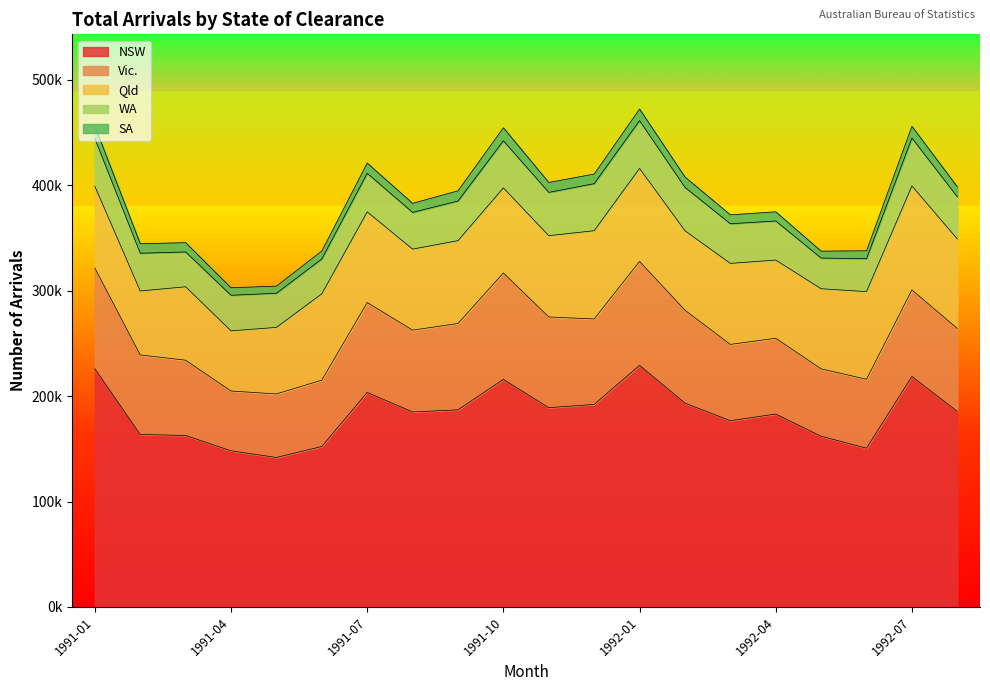

Where does the Vic. series first go above 78620?

1991-01